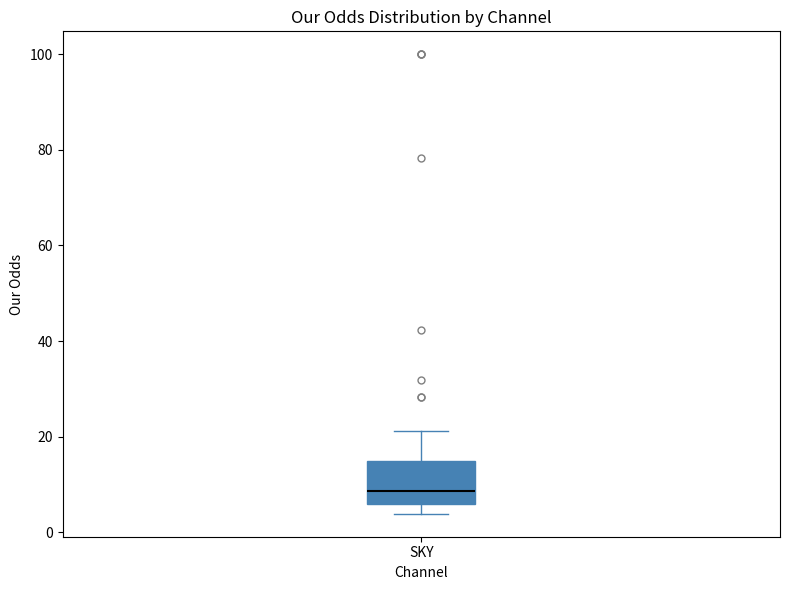

Where is the lower edge of the box for SKY on the y-axis? The values are not printed on the chart, so give them approximately, as read against the axis.

6